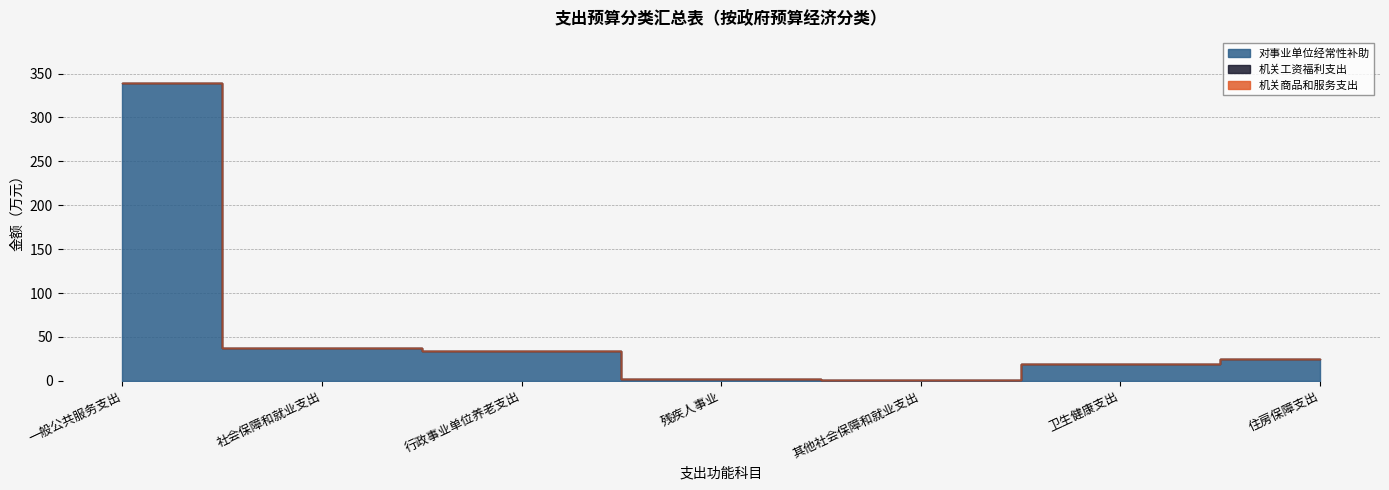

Reading left to right, list all the values displayed in this chart.

对事业单位经常性补助: 一般公共服务支出=339.6	社会保障和就业支出=37.4	行政事业单位养老支出=34.3	残疾人事业=2.5	其他社会保障和就业支出=0.6	卫生健康支出=19.6	住房保障支出=24.8
机关工资福利支出: 一般公共服务支出=0.0	社会保障和就业支出=0.0	行政事业单位养老支出=0.0	残疾人事业=0.0	其他社会保障和就业支出=0.0	卫生健康支出=0.0	住房保障支出=0.0
机关商品和服务支出: 一般公共服务支出=0.0	社会保障和就业支出=0.0	行政事业单位养老支出=0.0	残疾人事业=0.0	其他社会保障和就业支出=0.0	卫生健康支出=0.0	住房保障支出=0.0